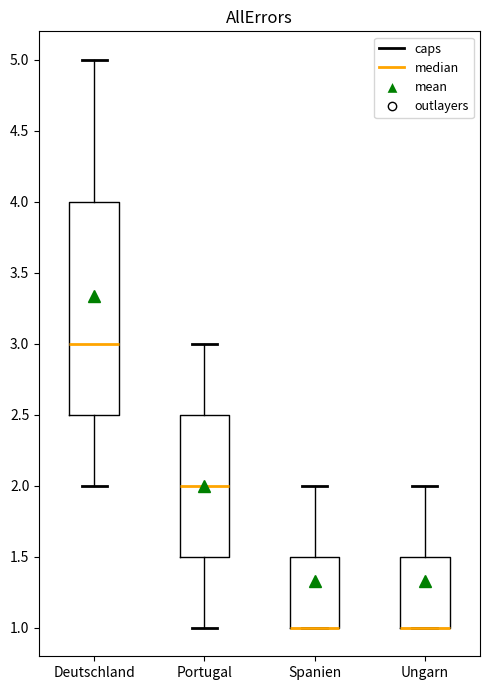

Reading left to right, read every box against the y-axis: the position of its median line, the range the box covers, and the ends of its whiskers. The values are not printed on the chart, so give them approximately, as read against the axis.

Deutschland: median 3.0, box 2.5 to 4.0, whiskers 2.0 to 5.0
Portugal: median 2.0, box 1.5 to 2.5, whiskers 1.0 to 3.0
Spanien: median 1.0 (drawn on the box's lower edge), box 1.0 to 1.5, whiskers 1.0 to 2.0
Ungarn: median 1.0 (drawn on the box's lower edge), box 1.0 to 1.5, whiskers 1.0 to 2.0